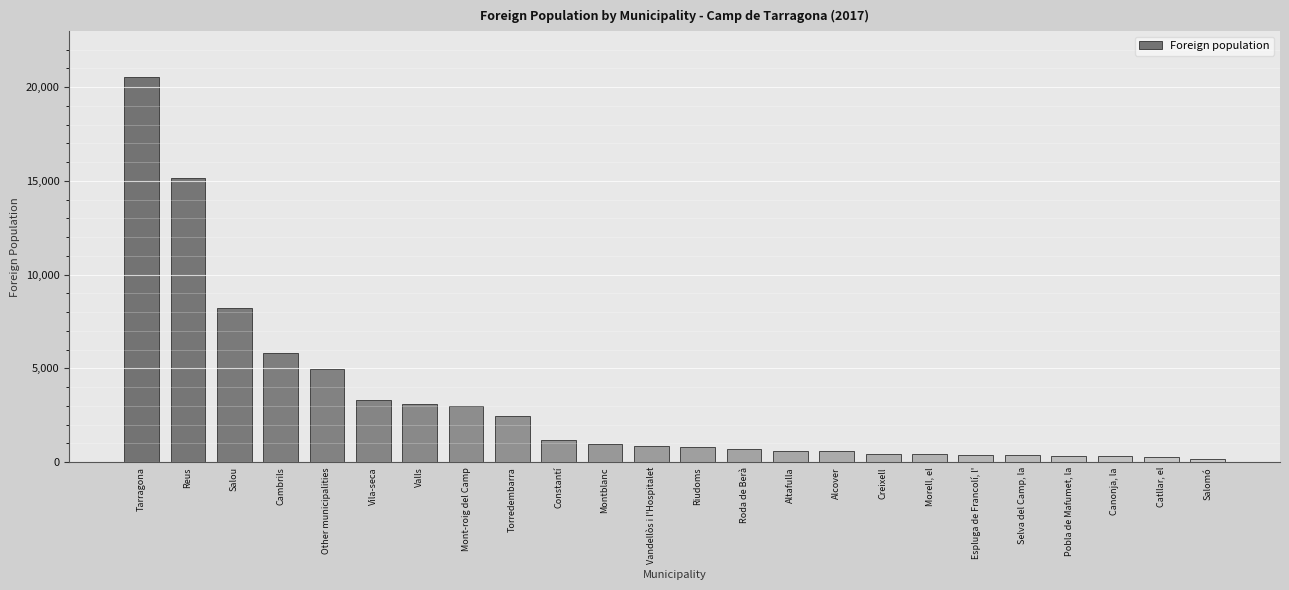

The chart shows a value of 1519 at Vila-seca. True or false?

False